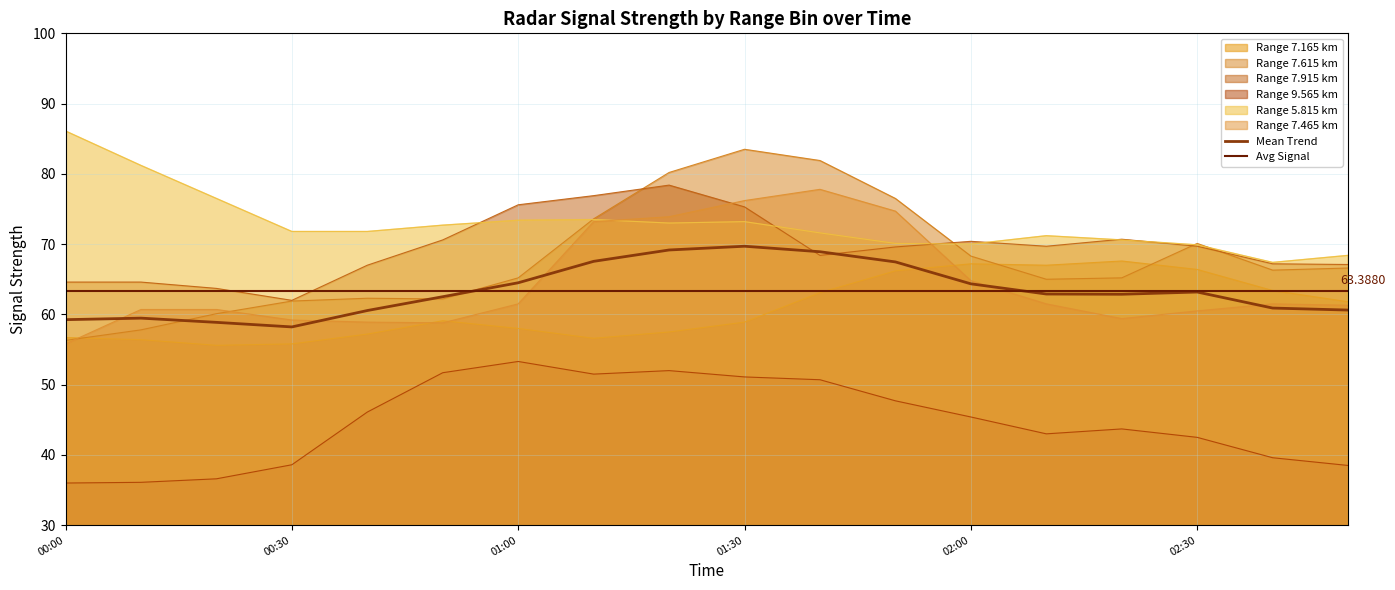

What is the difference between the maximum and minimum values?

11.5